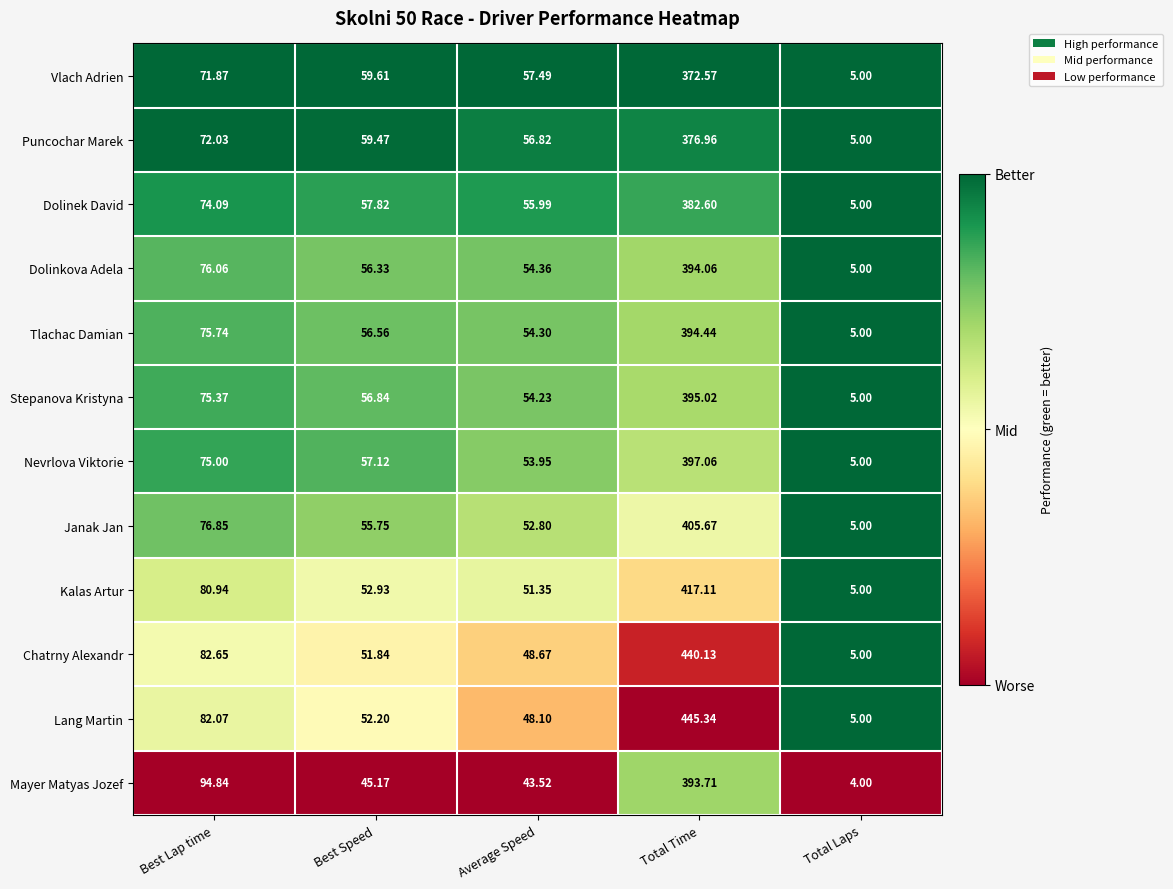

Which category has the highest value in the Mayer Matyas Jozef series?

Total Time